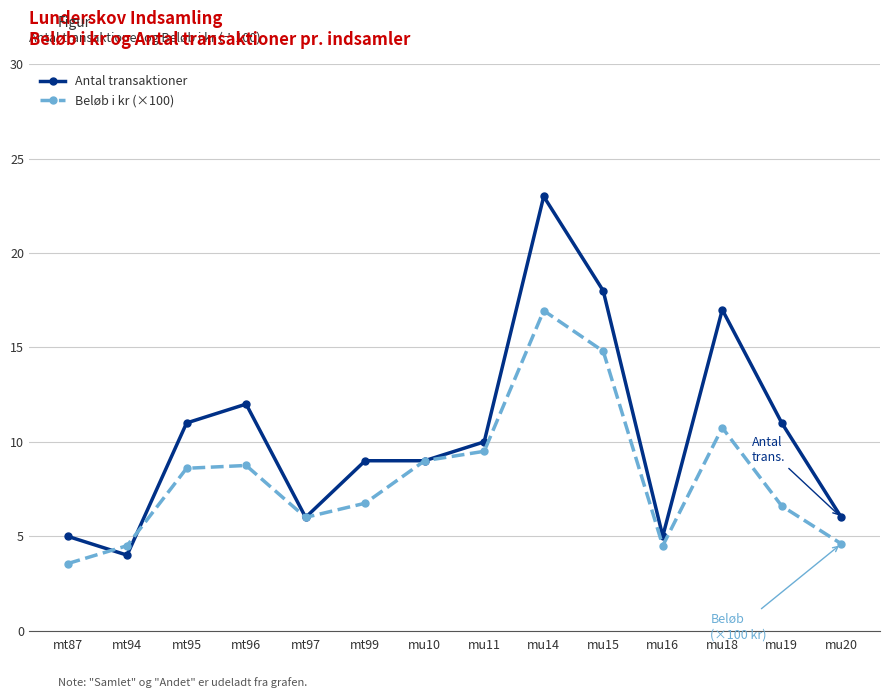

Is it true that Antal transaktioner equals 5.0 at mu16?

True